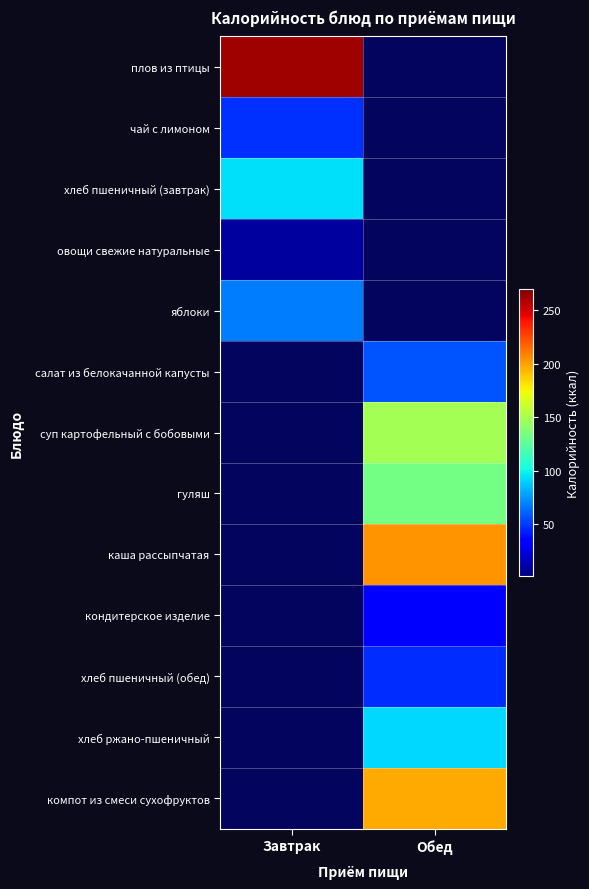

List the labels in order of плов из птицы value, largest first.

Завтрак, Обед